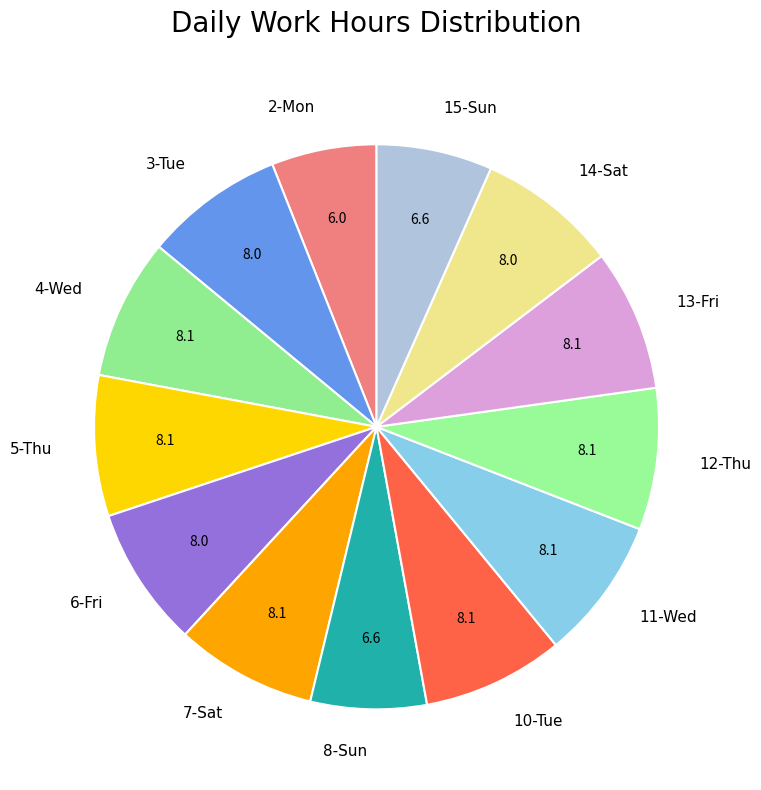

Do 13-Fri and 7-Sat together represent more than half of the pie?

No